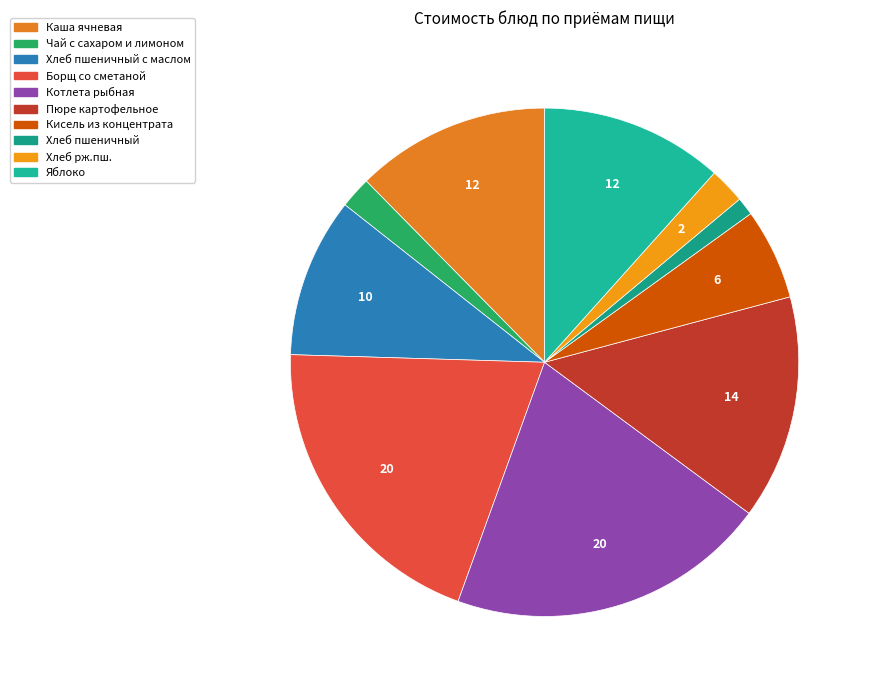

Rank the categories by value from lowest to highest.

Хлеб пшеничный, Чай с сахаром и лимоном, Хлеб рж.пш., Кисель из концентрата, Хлеб пшеничный с маслом, Яблоко, Каша ячневая, Пюре картофельное, Борщ со сметаной, Котлета рыбная